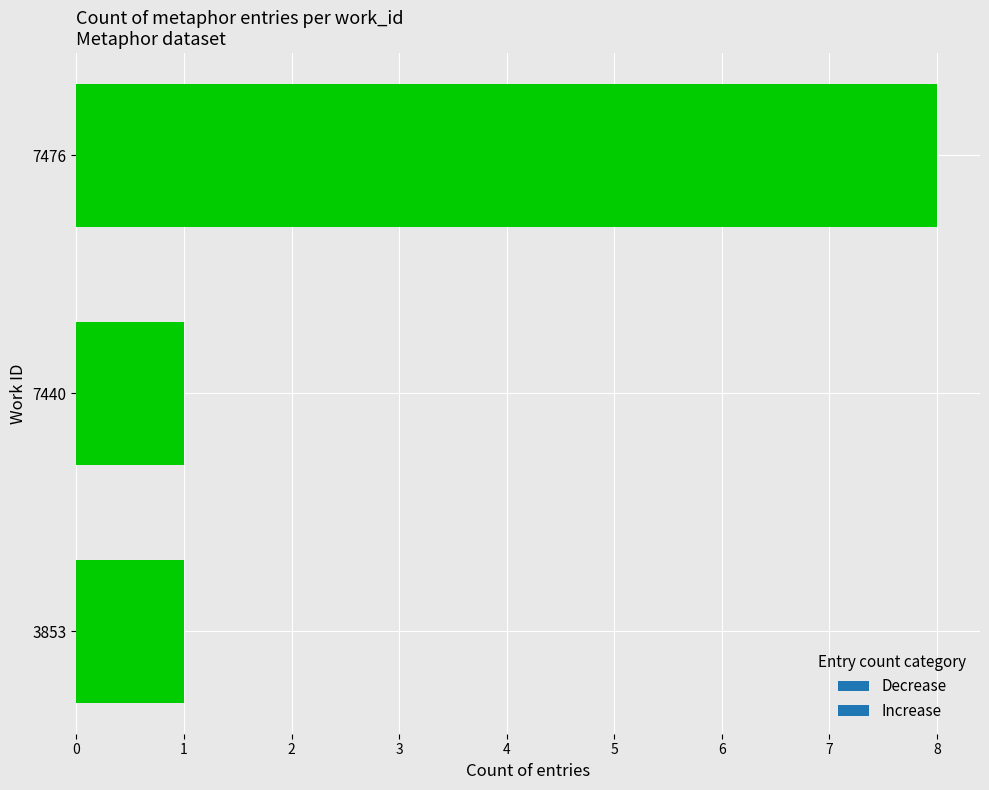

Between 7476 and 7440, which is larger?

7476